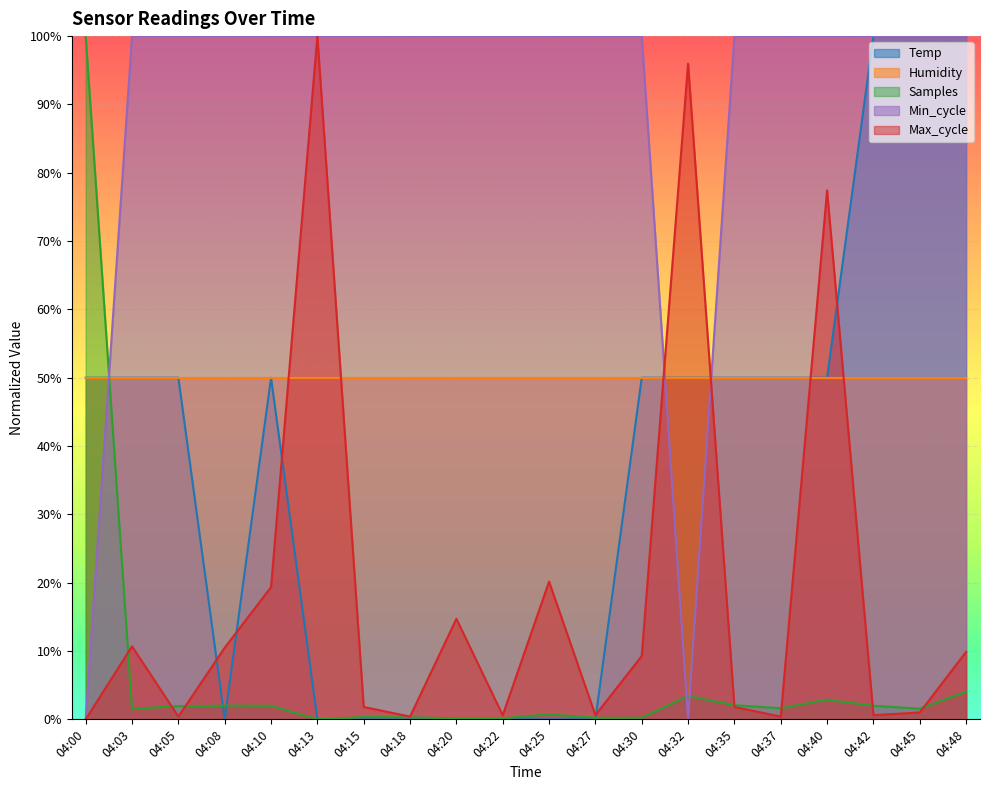

What are all the series names shown in the legend?

Temp, Humidity, Samples, Min_cycle, Max_cycle